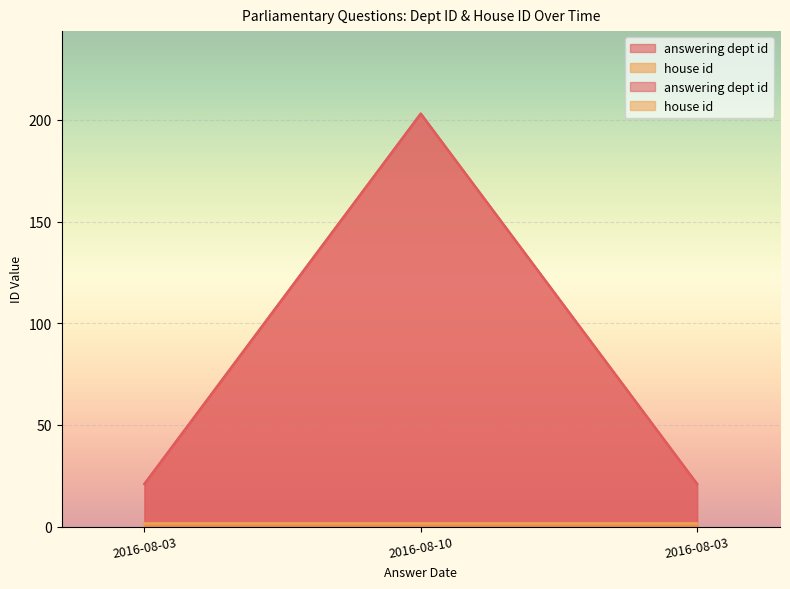

What is the sum of the values at 2016-08-03 and 2016-08-03?

42